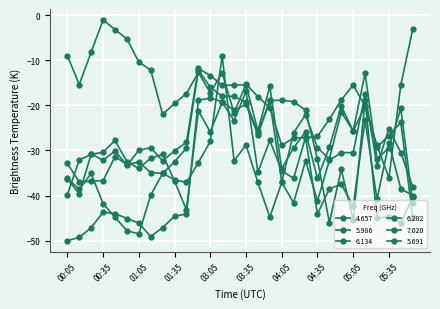

What is the label of the 29th point from the left?

05:45